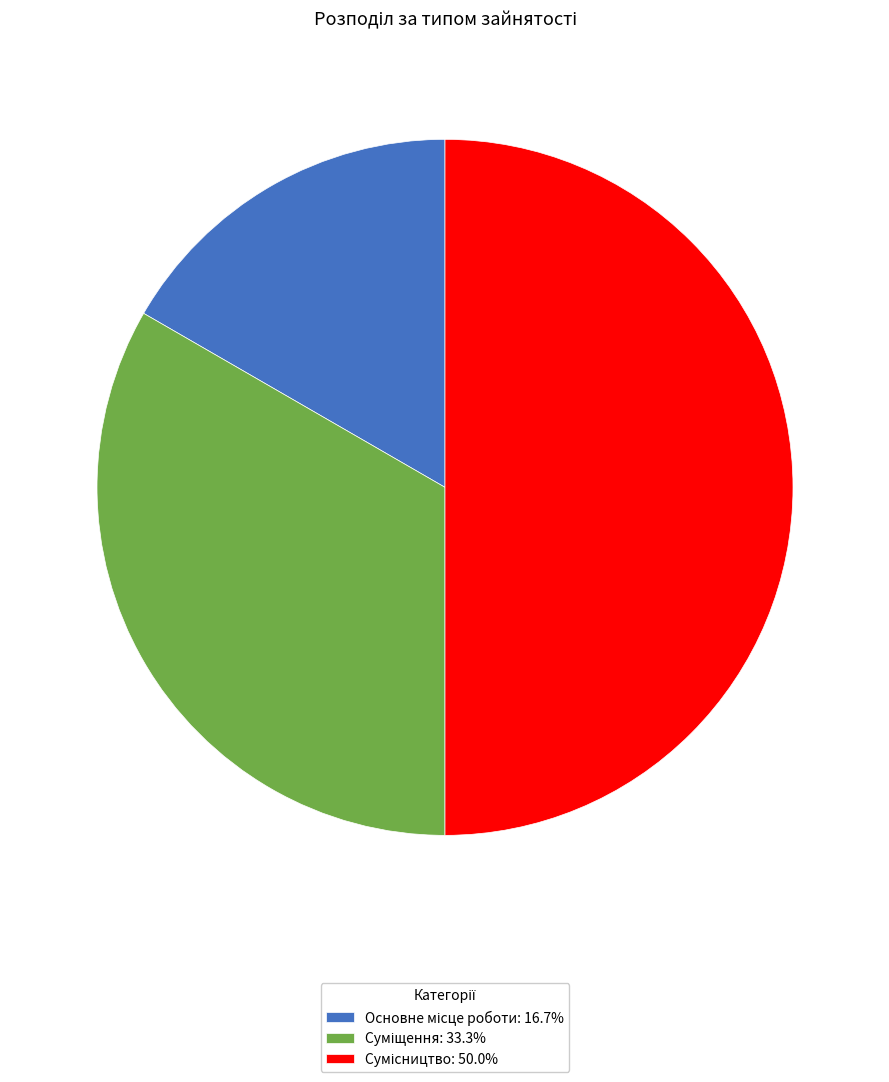

How many slices are in this pie chart?

3